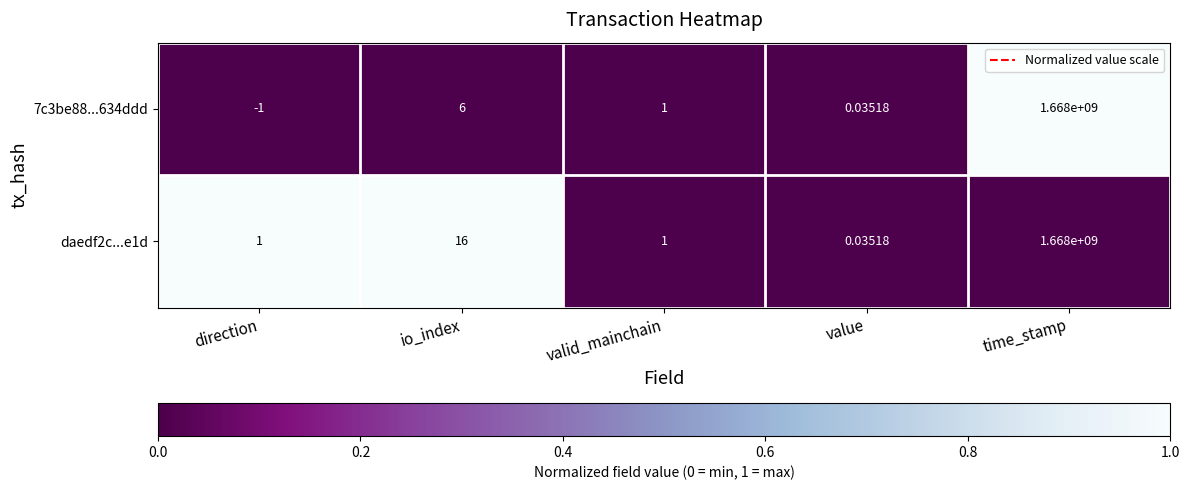

Where is 7c3be88...634ddd nearest to the value 833999999?

io_index